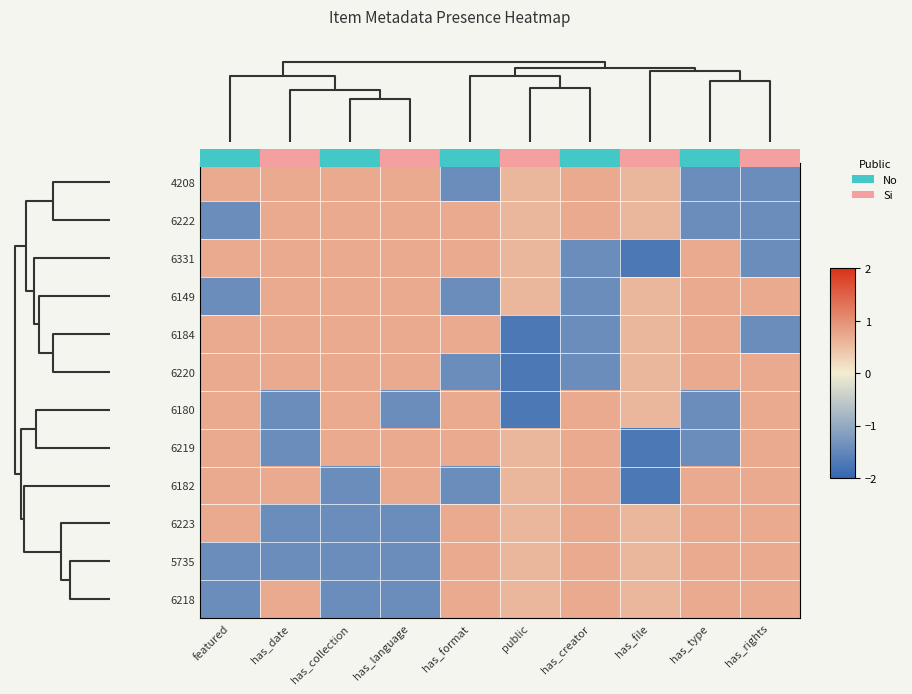

List the series in order of their peak value, highest first.

4208, 6222, 6331, 6149, 6184, 6220, 6180, 6219, 6182, 6223, 5735, 6218